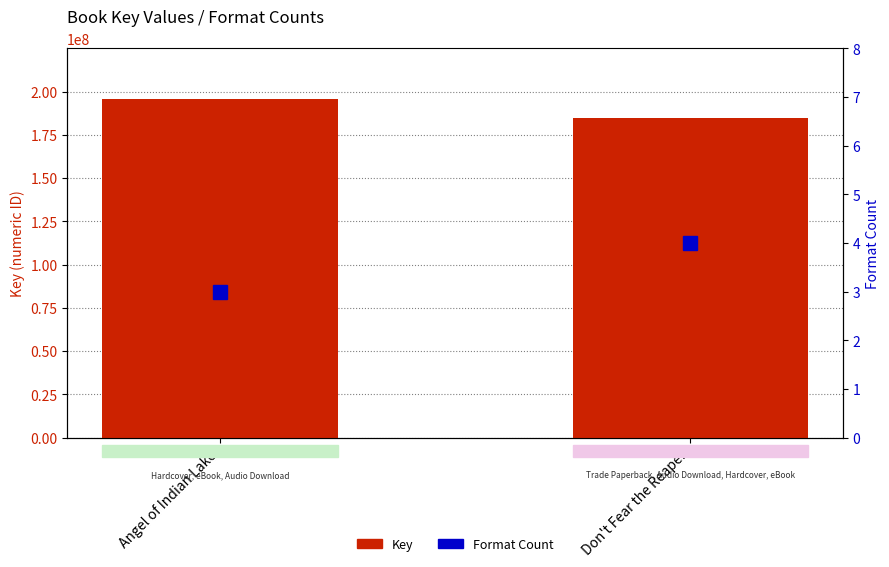

True or false: Key has a value of 276954334 at Angel of Indian Lake.

False